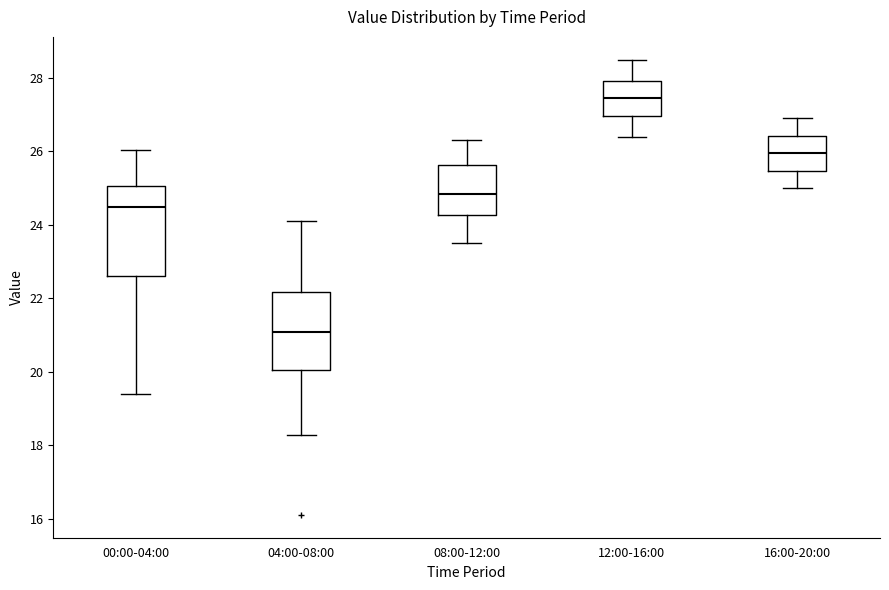

Where does the median line of the box for 04:00-08:00 sit on the y-axis? The values are not printed on the chart, so give them approximately, as read against the axis.

21.0